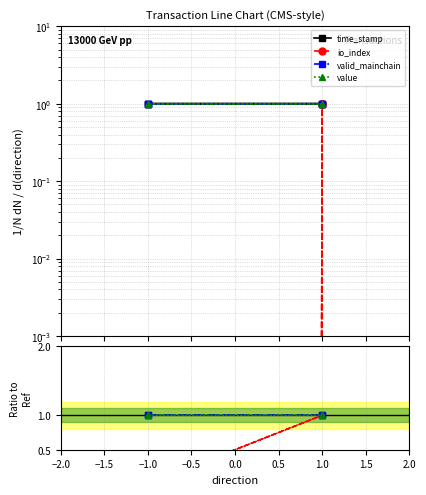

What are all the series names shown in the legend?

time_stamp, io_index, valid_mainchain, value